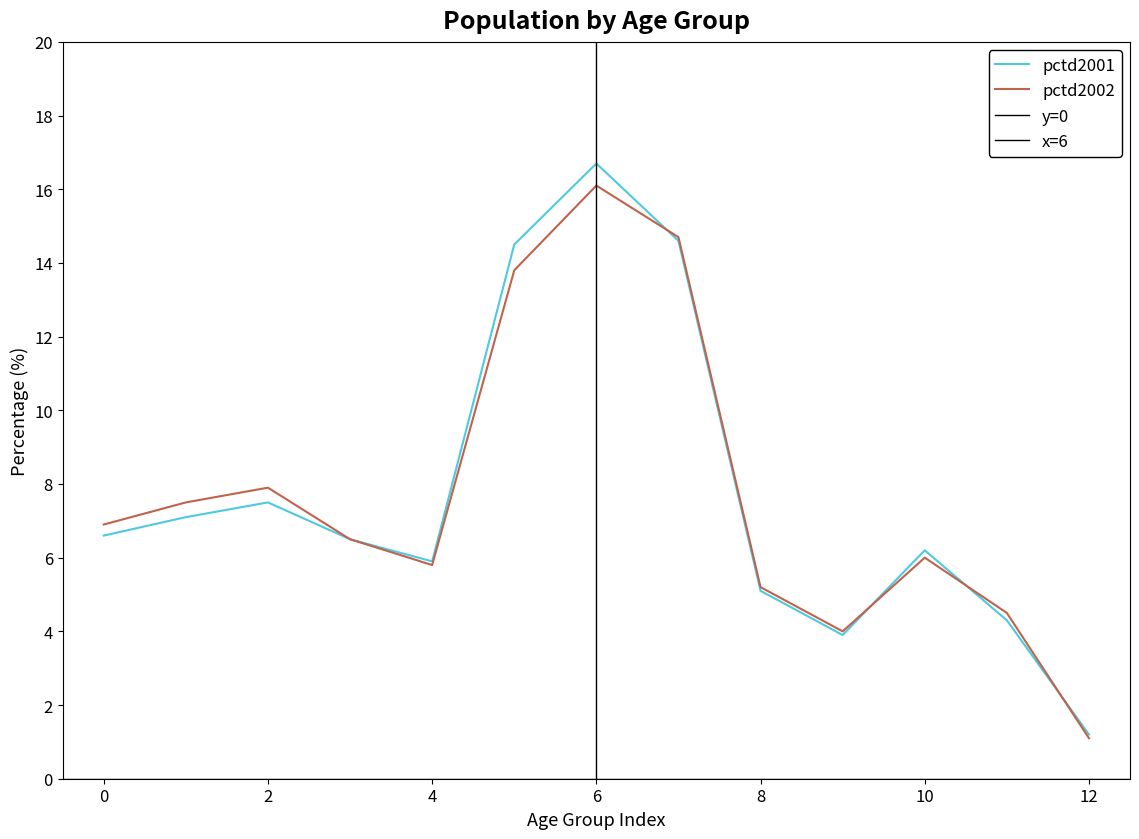

What is the difference between the maximum and minimum values in the est2001 series?

15.5